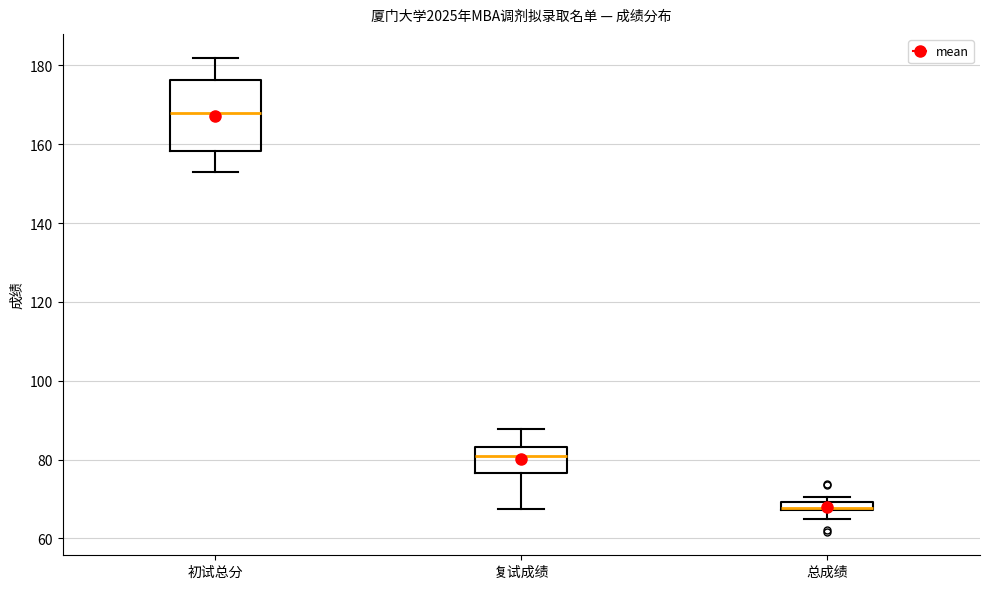

Which box is the tallest, from its lower edge to its upper edge?

初试总分